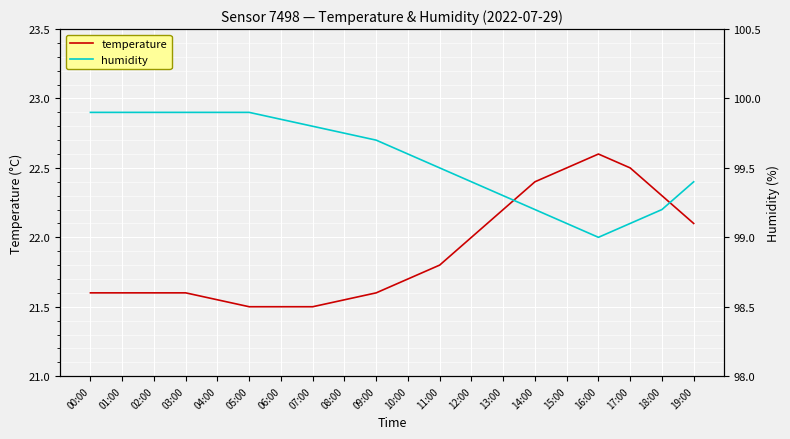

True or false: temperature and humidity cross at least once.

False